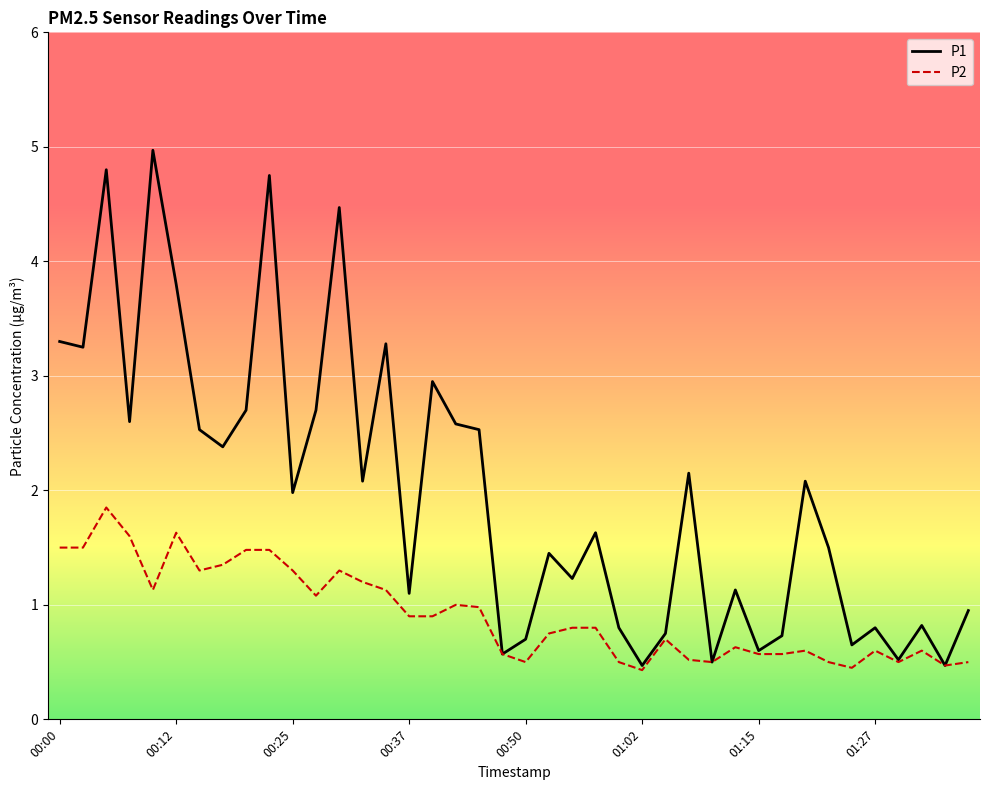

How many interior local valleys does the P1 series have?

14